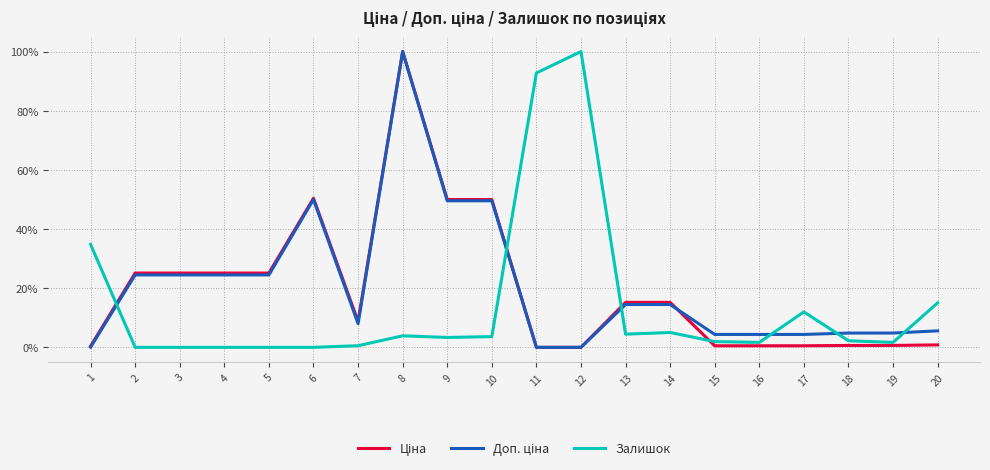

What is the total value across all series at 3?

49.6